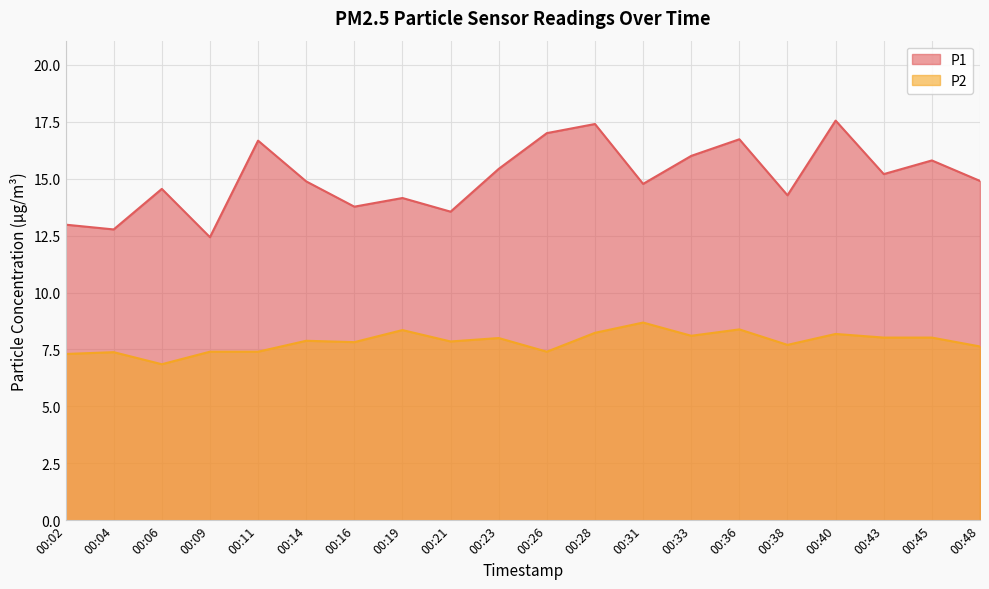

List the labels in order of P2 value, largest first.

00:31, 00:36, 00:19, 00:28, 00:40, 00:33, 00:43, 00:45, 00:23, 00:14, 00:21, 00:16, 00:38, 00:48, 00:09, 00:11, 00:26, 00:04, 00:02, 00:06